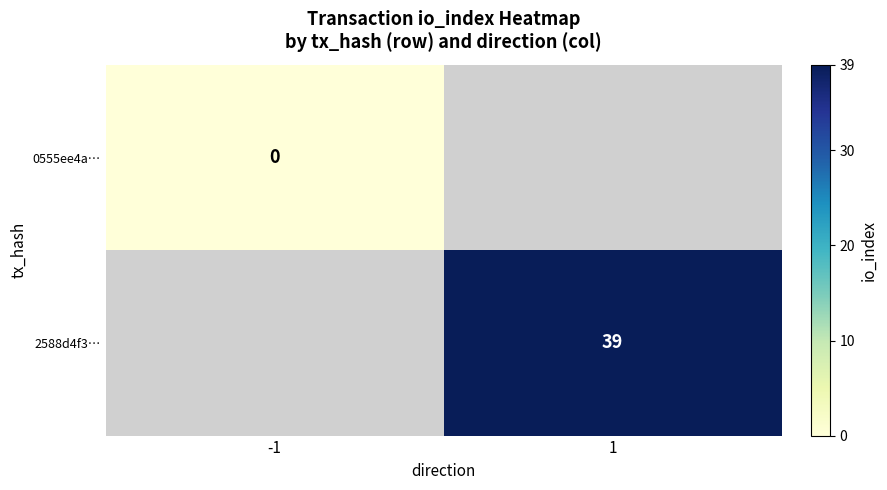

The value of 2588d4f3… at 1 is 39. True or false?

True